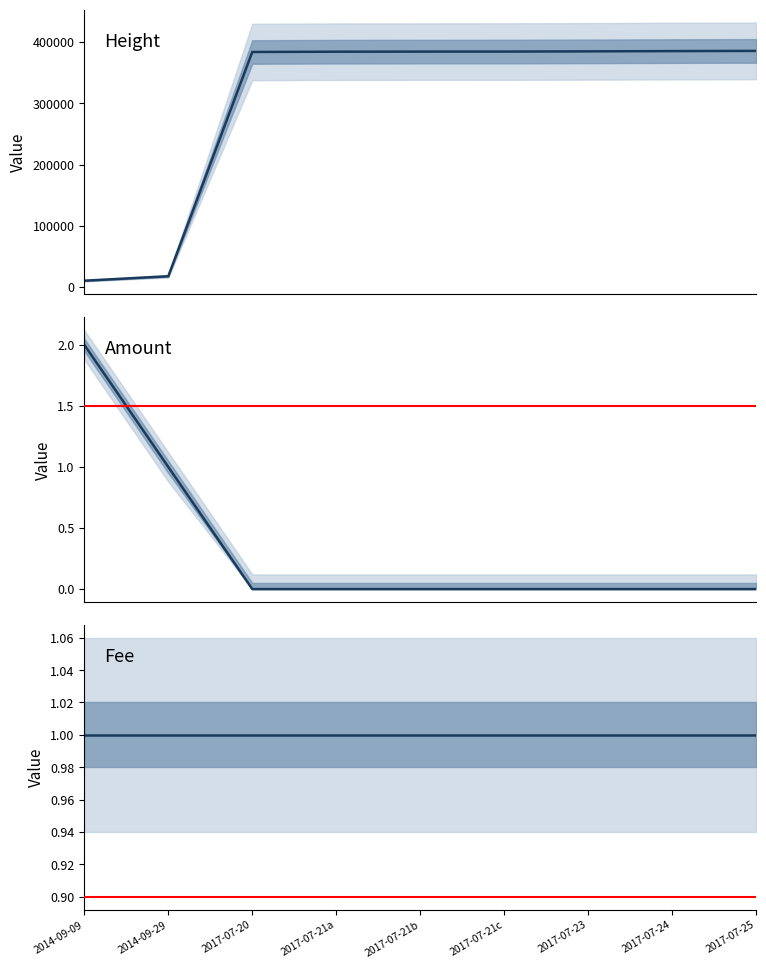

Does the chart have visible grid lines?

No